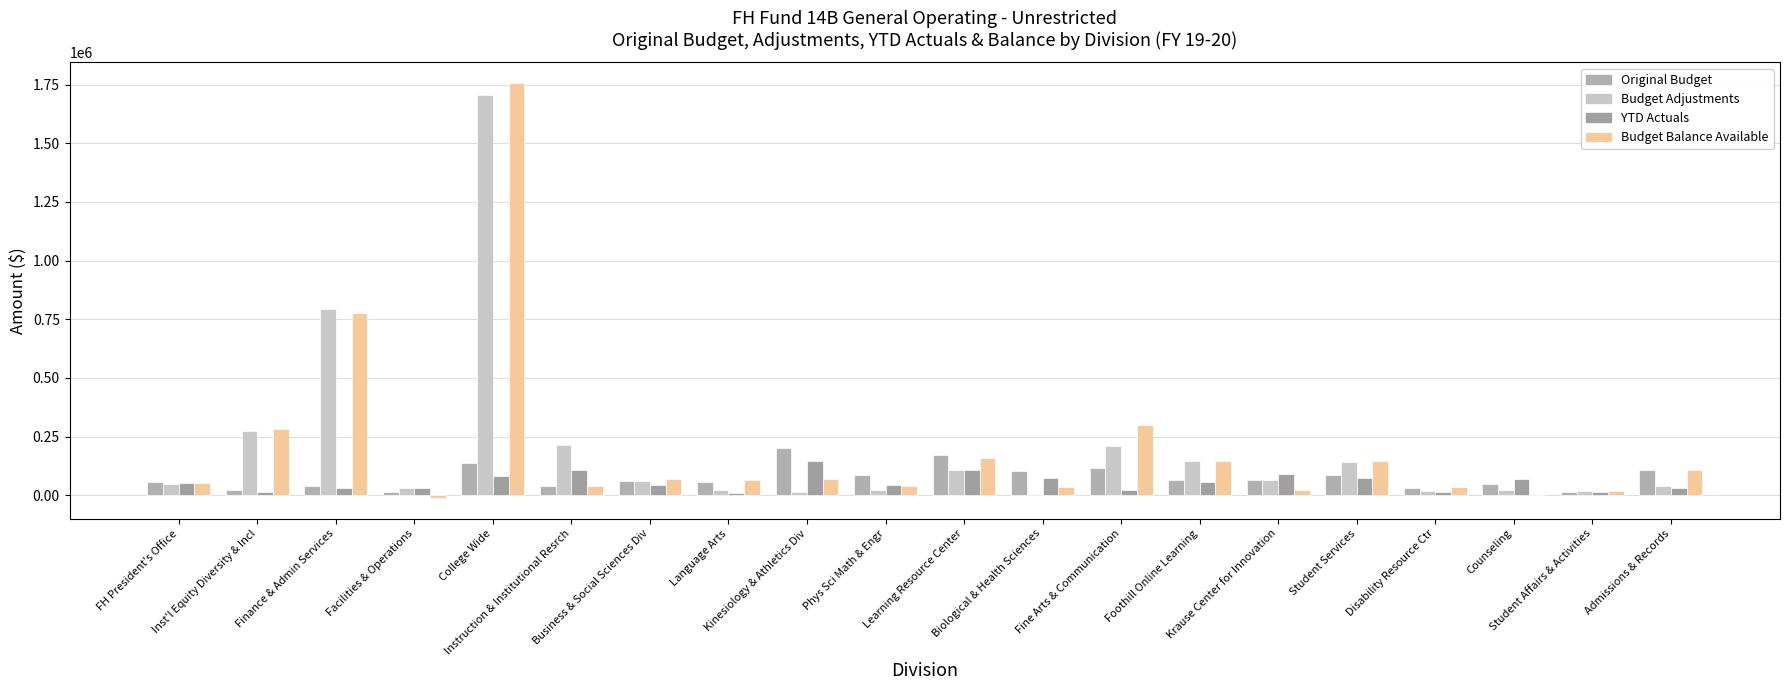

At which label does YTD Actuals reach its minimum?

Language Arts